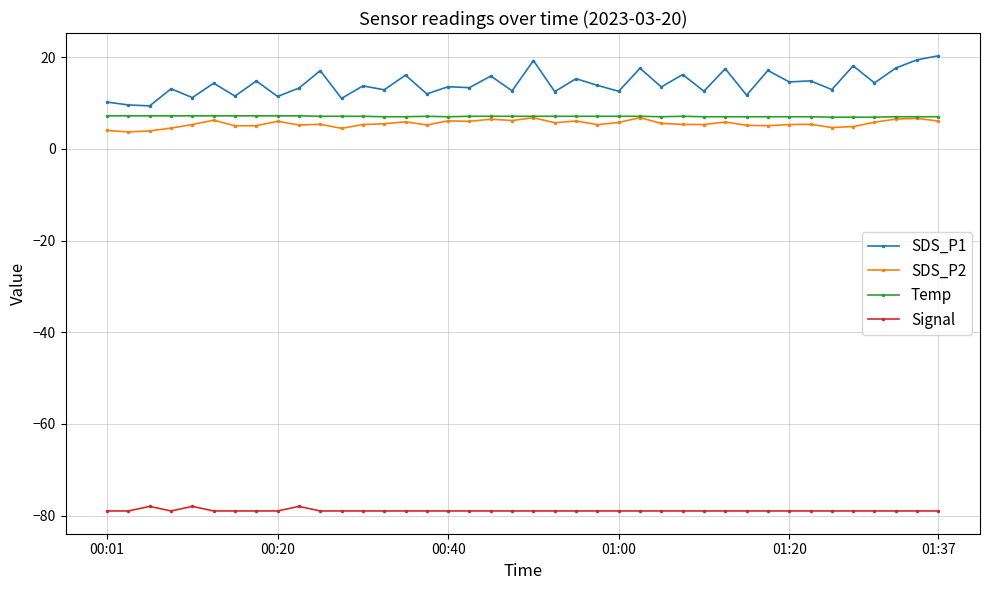

Which series has the largest total across all categories?

SDS_P1